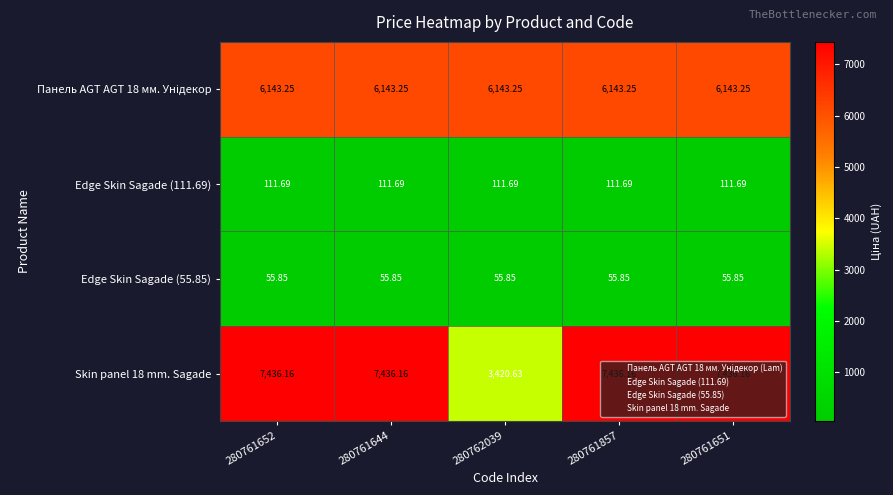

Is the value of Skin panel 18 mm. Sagade at 280761652 greater than the value of Edge Skin Sagade (111.69) at 280761644?

Yes